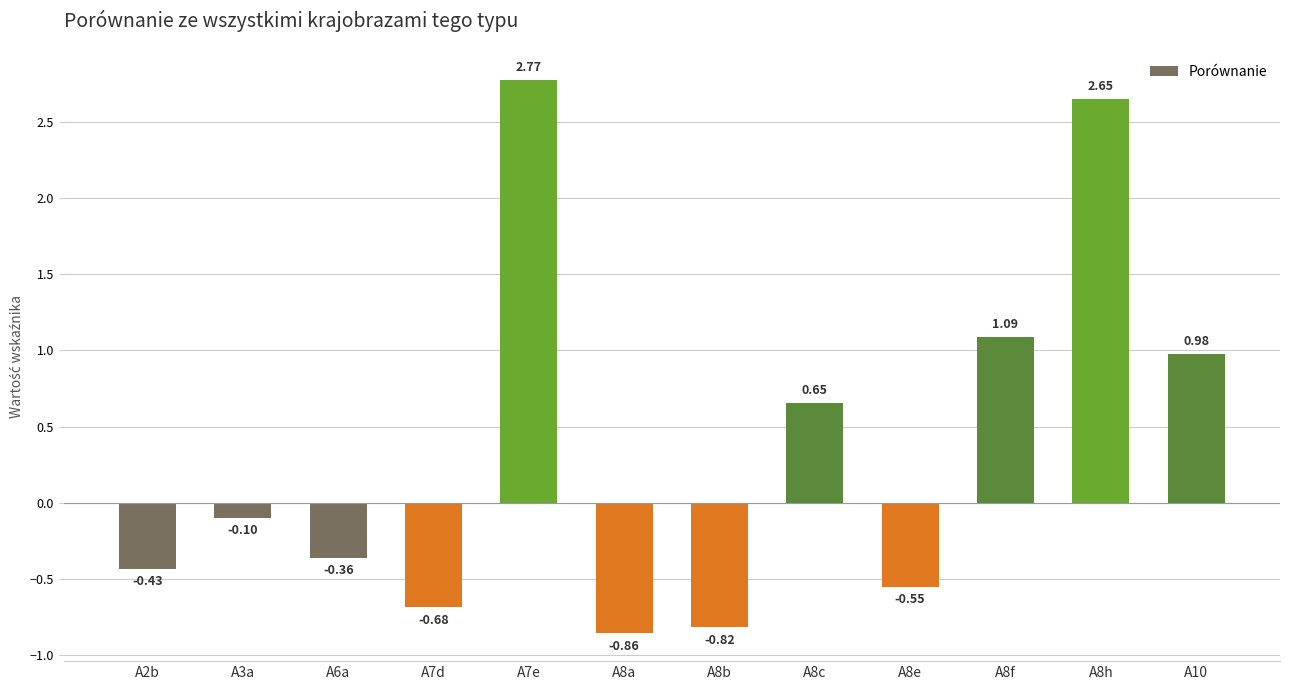

Between A7d and A8b, which is larger?

A7d